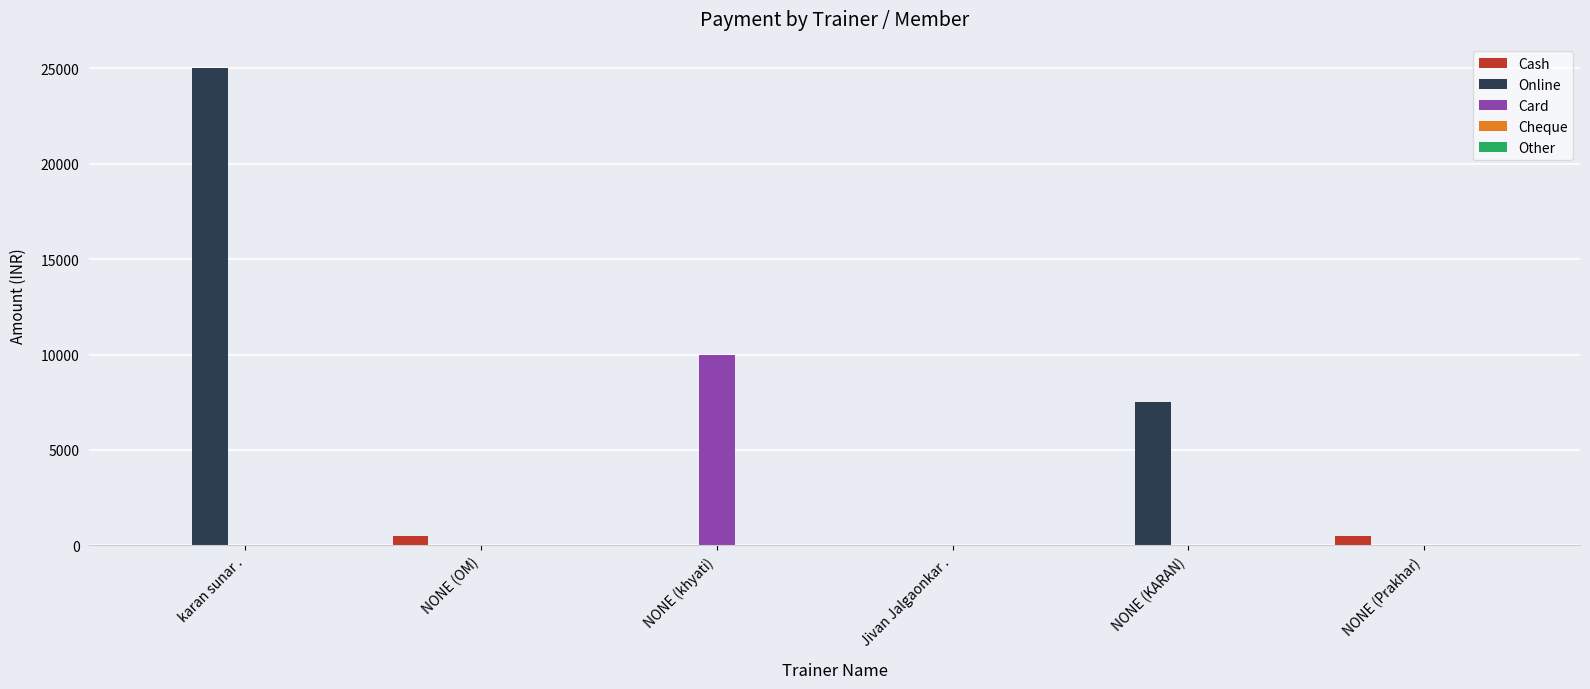

True or false: Card has a value of -4788 at NONE (Prakhar).

False